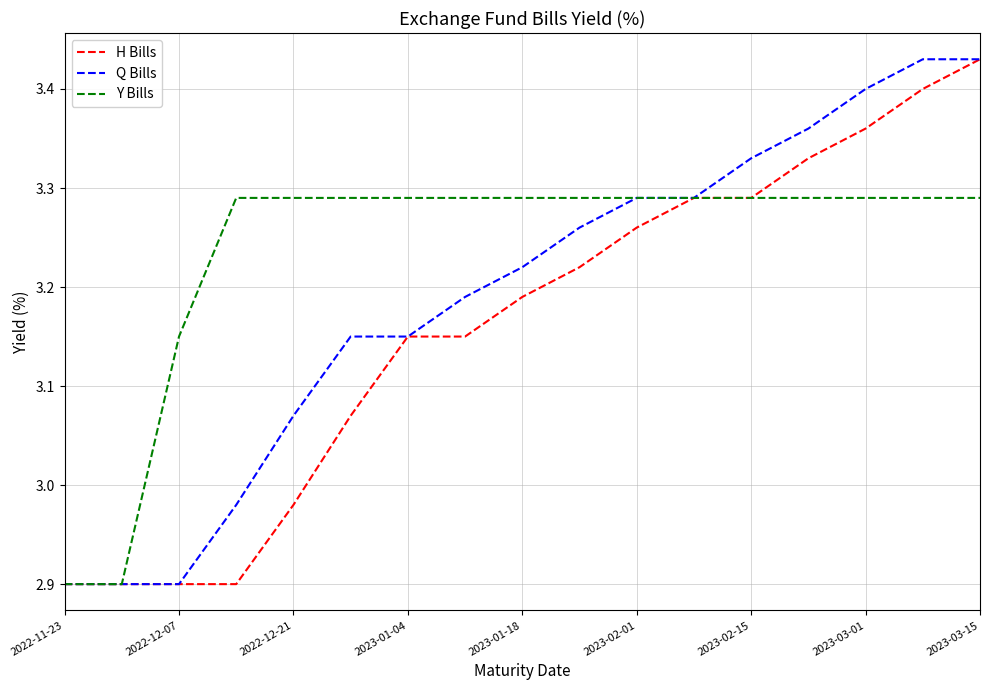

Which series has the largest total across all categories?

Y Bills